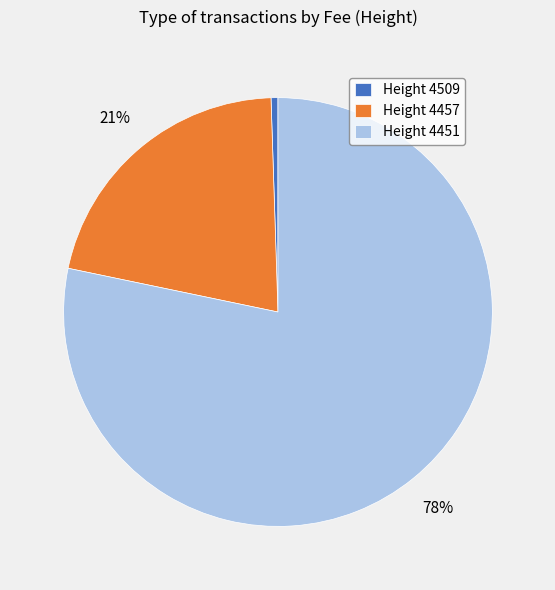

How many segments does this pie chart have?

3